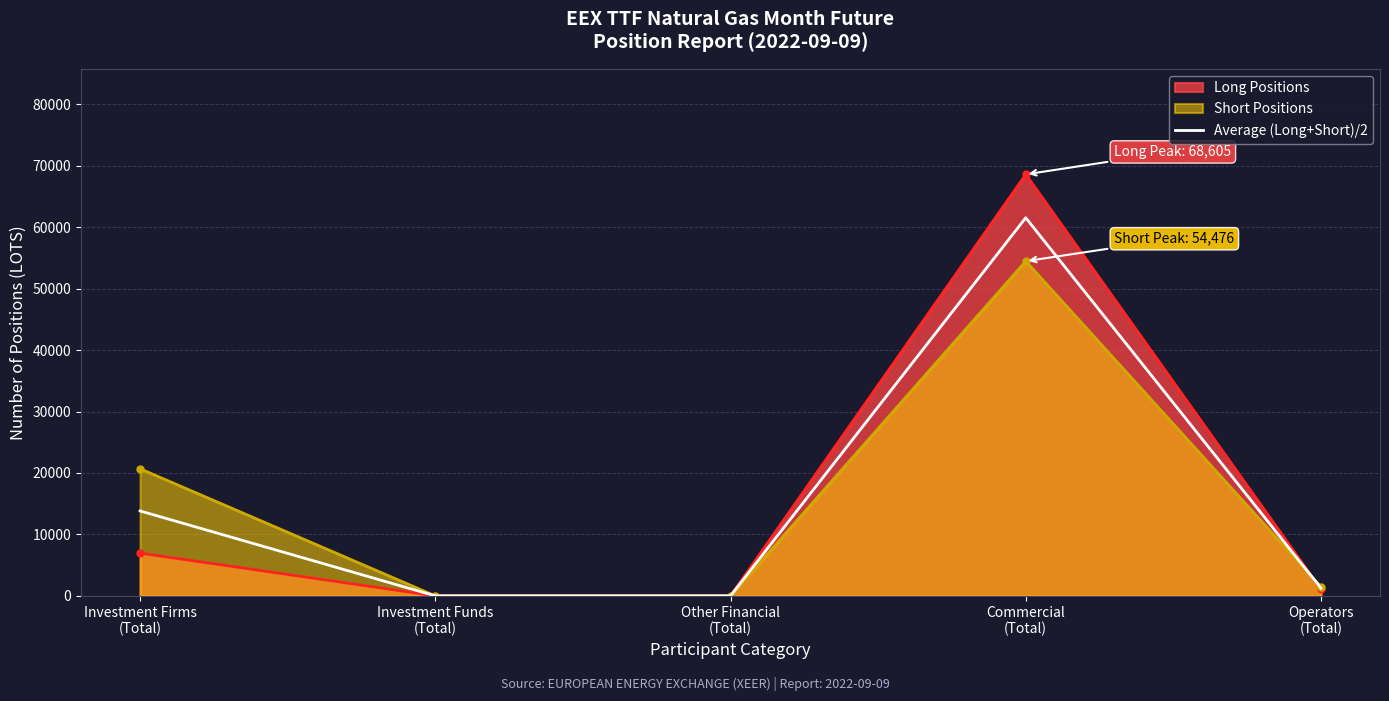

Rank the categories by value from lowest to highest.

Investment Funds
(Total), Other Financial
(Total), Operators
(Total), Investment Firms
(Total), Commercial
(Total)